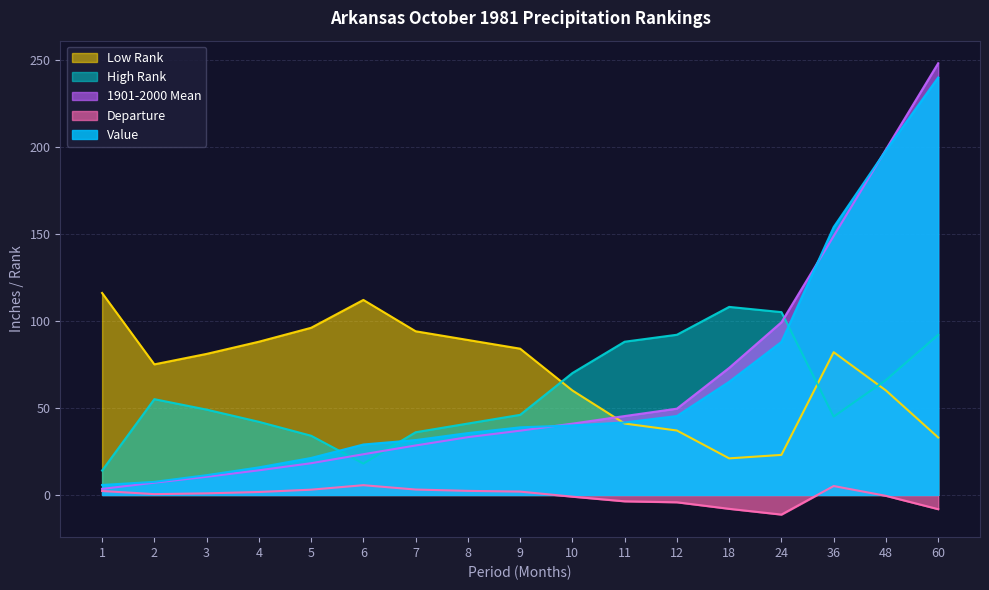

How many interior local peaks does the High Rank series have?

2